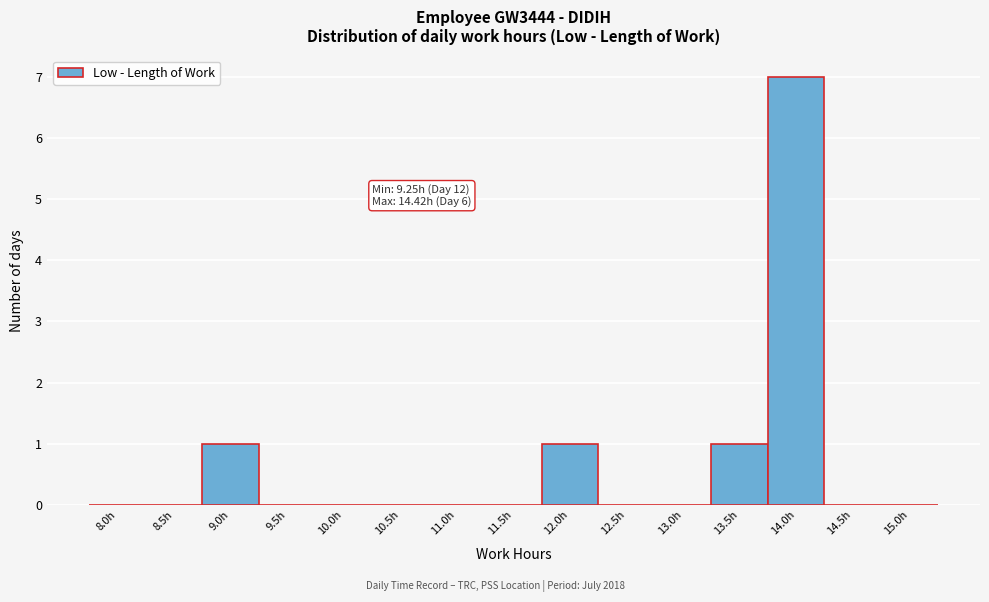

Reading left to right, what are all the values shown in this chart?

8.0h=0	8.5h=0	9.0h=1	9.5h=0	10.0h=0	10.5h=0	11.0h=0	11.5h=0	12.0h=1	12.5h=0	13.0h=0	13.5h=1	14.0h=7	14.5h=0	15.0h=0